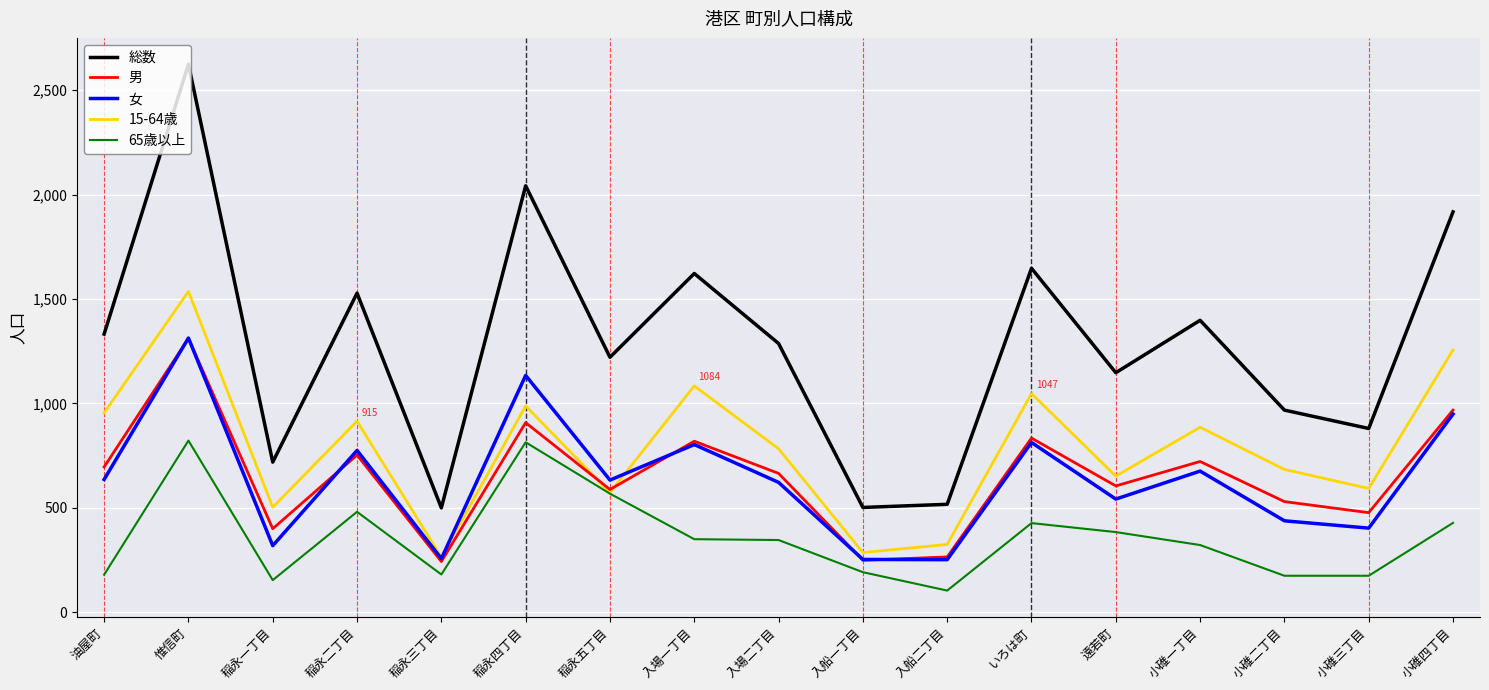

What is the difference between the highest and lowest values at 入場一丁目?

1272